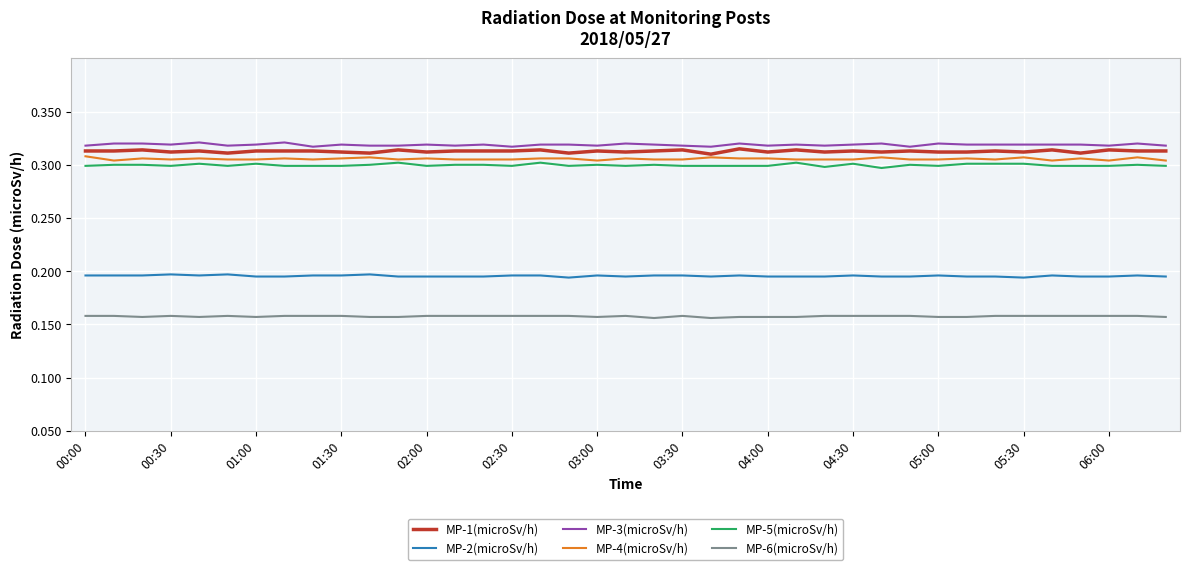

True or false: MP-1(microSv/h) and MP-5(microSv/h) intersect in this chart.

False